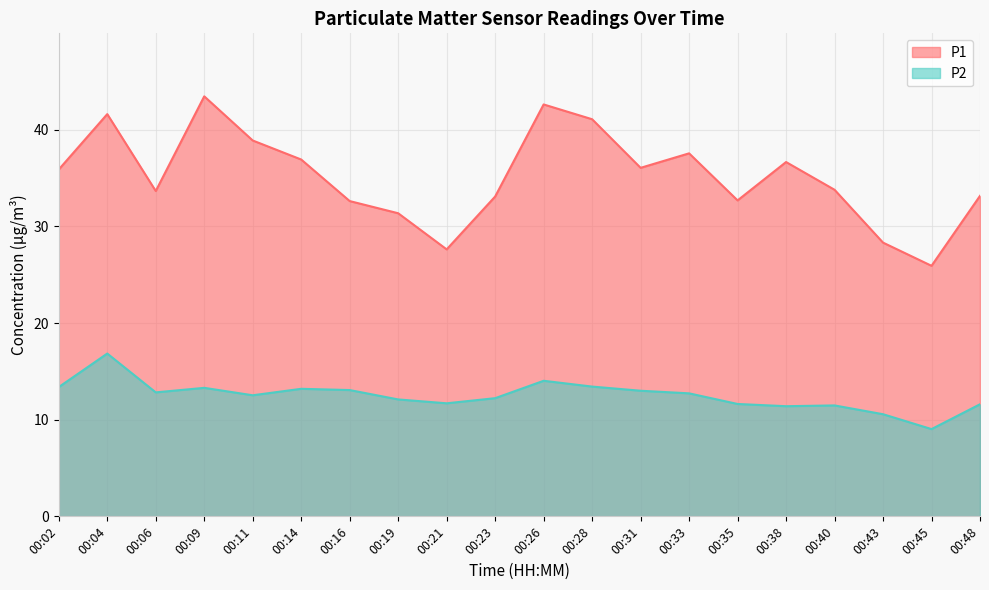

What is the difference between the maximum and minimum values in the P1 series?

17.5